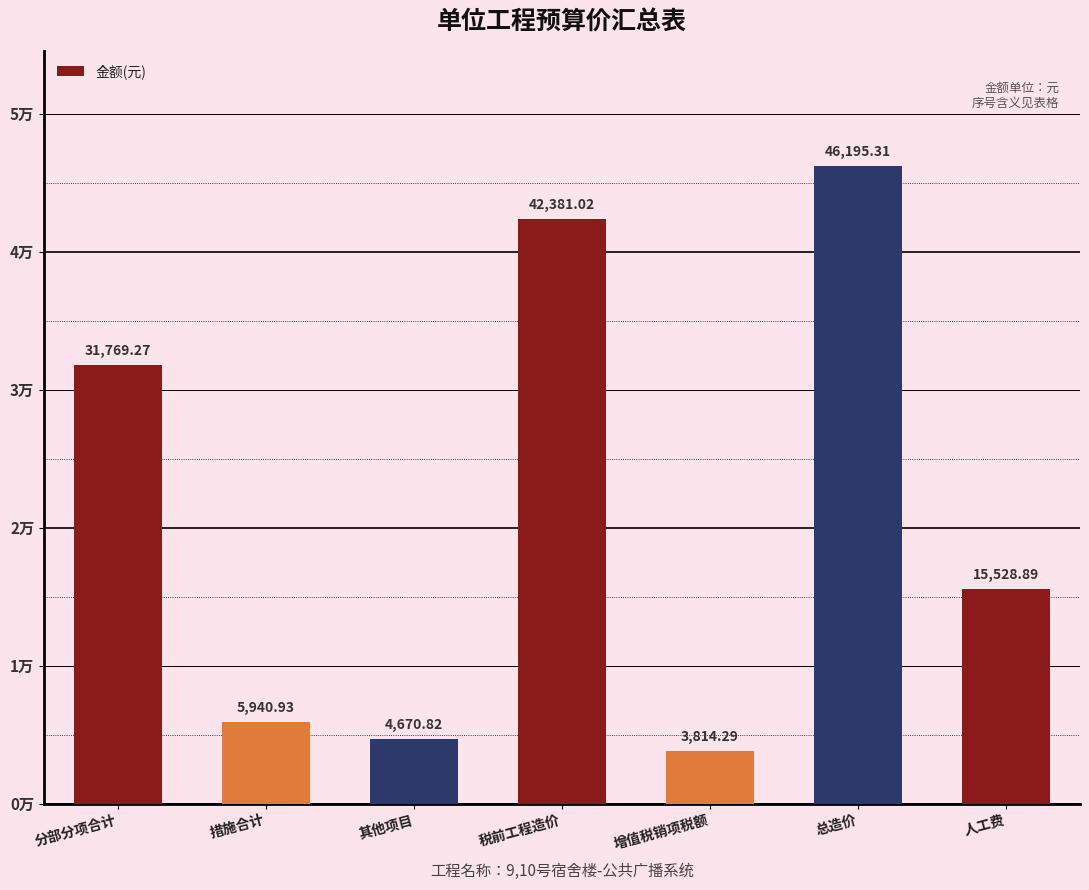

Are the bars horizontal?

No